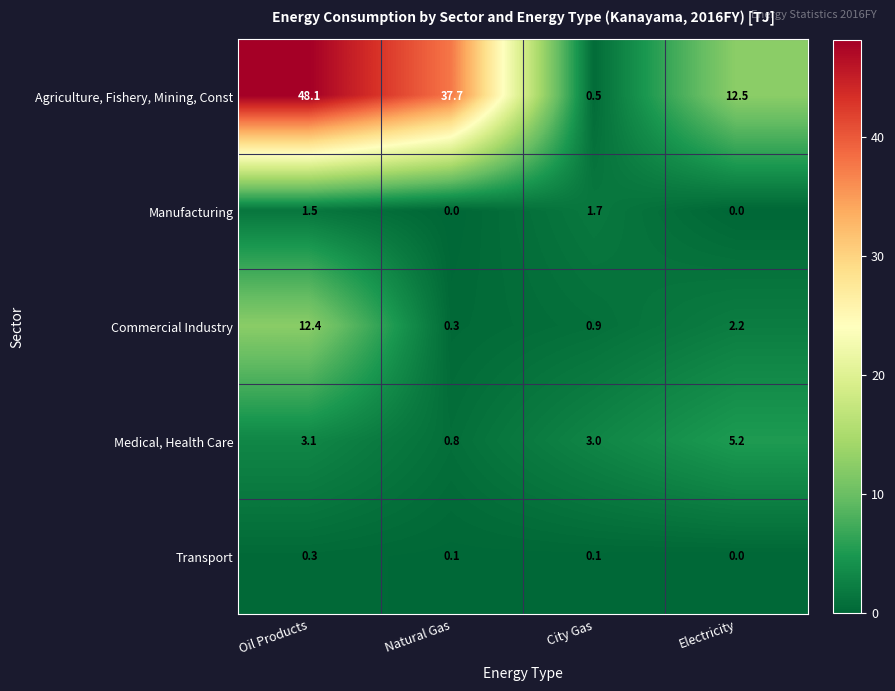

At which label does Medical, Health Care first exceed 3?

Oil Products